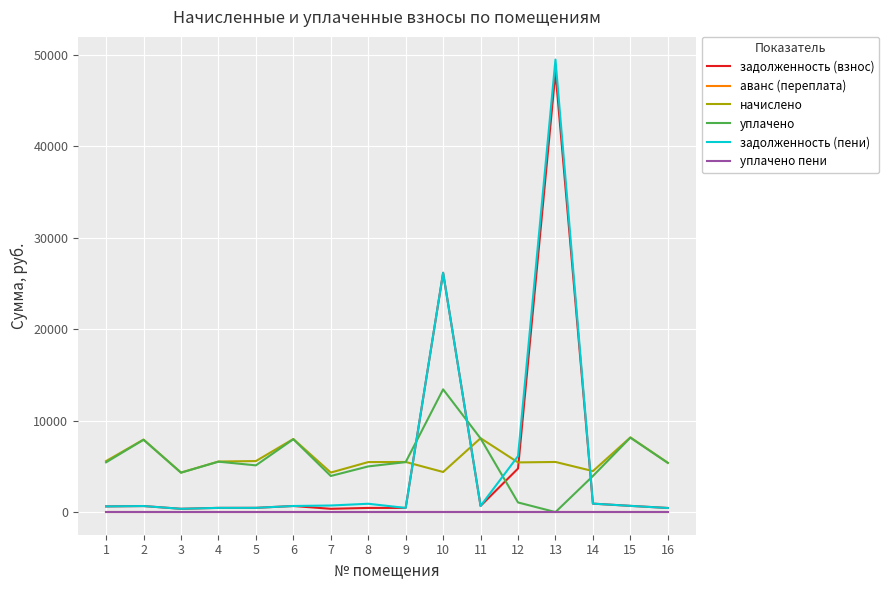

Does the chart display data point markers on the line(s)?

No